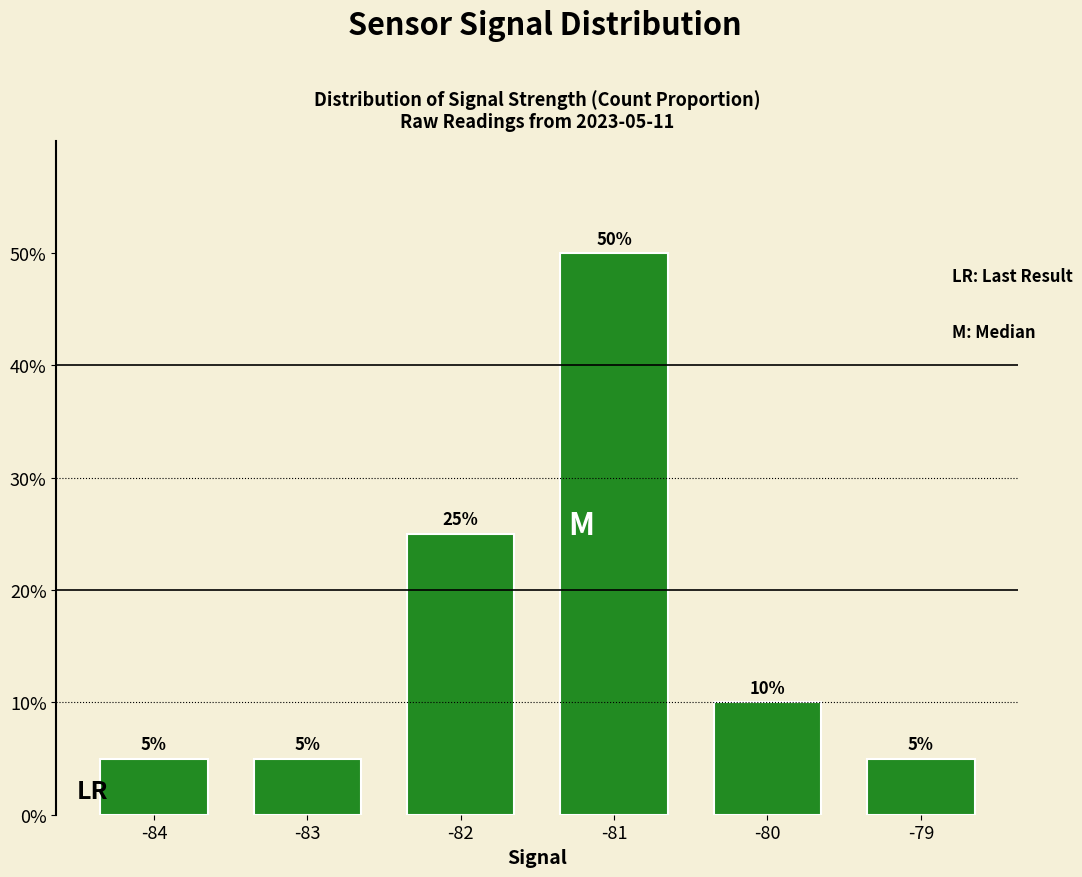

True or false: the data shows 0.0 at -84.

False